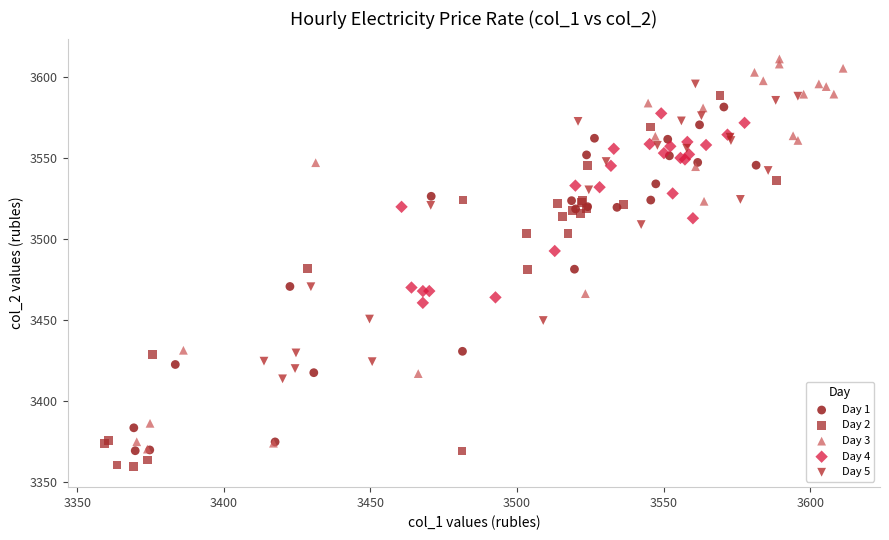

Which series contains the highest Y value?

Day 3